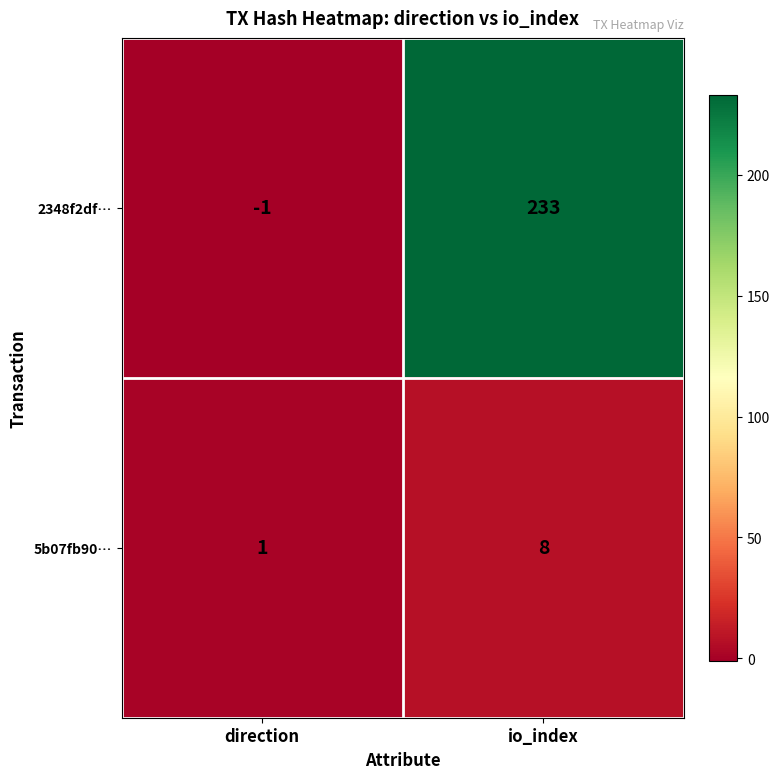

Where is 5b07fb90… nearest to the value 4?

direction